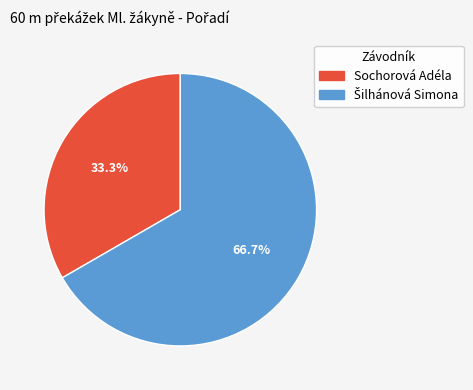

Count the number of slices in the pie.

2